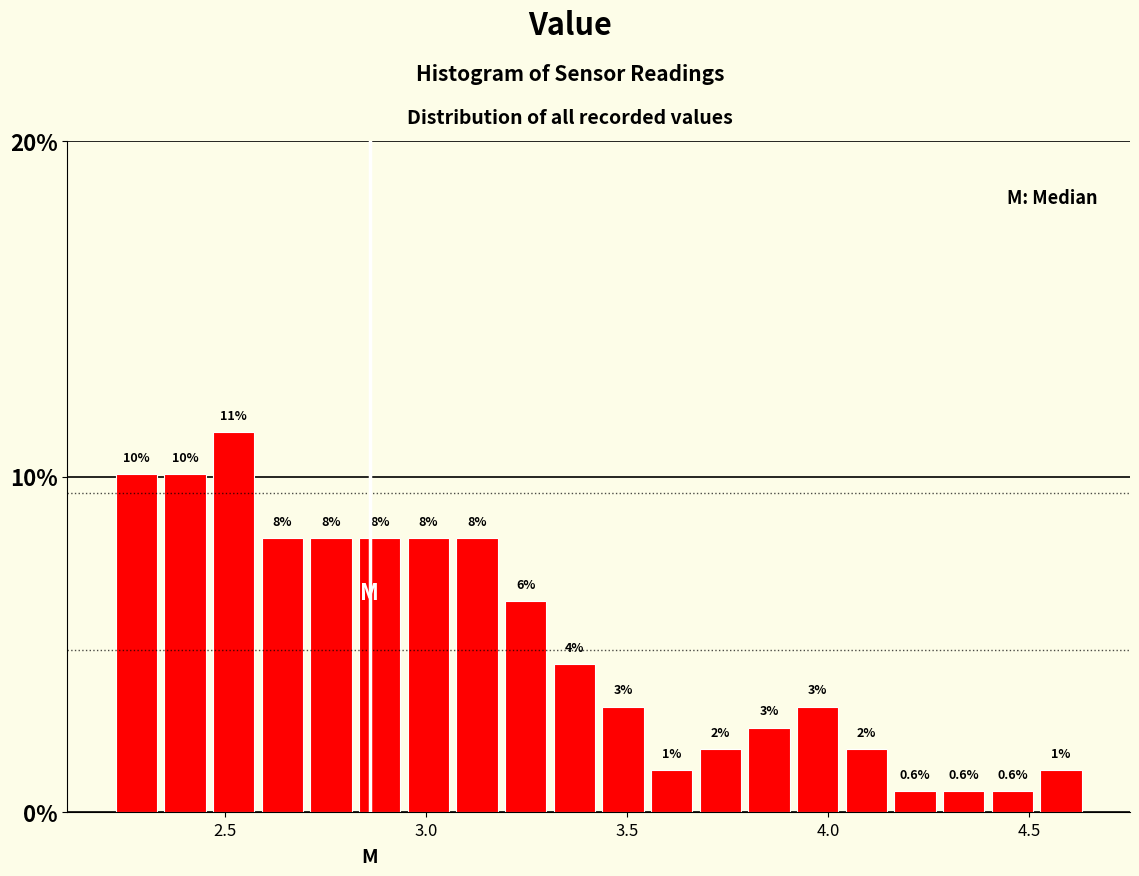

Around what value on the x-axis is the tallest bar? Give the approximate position of its centre, as read against the axis.

2.50